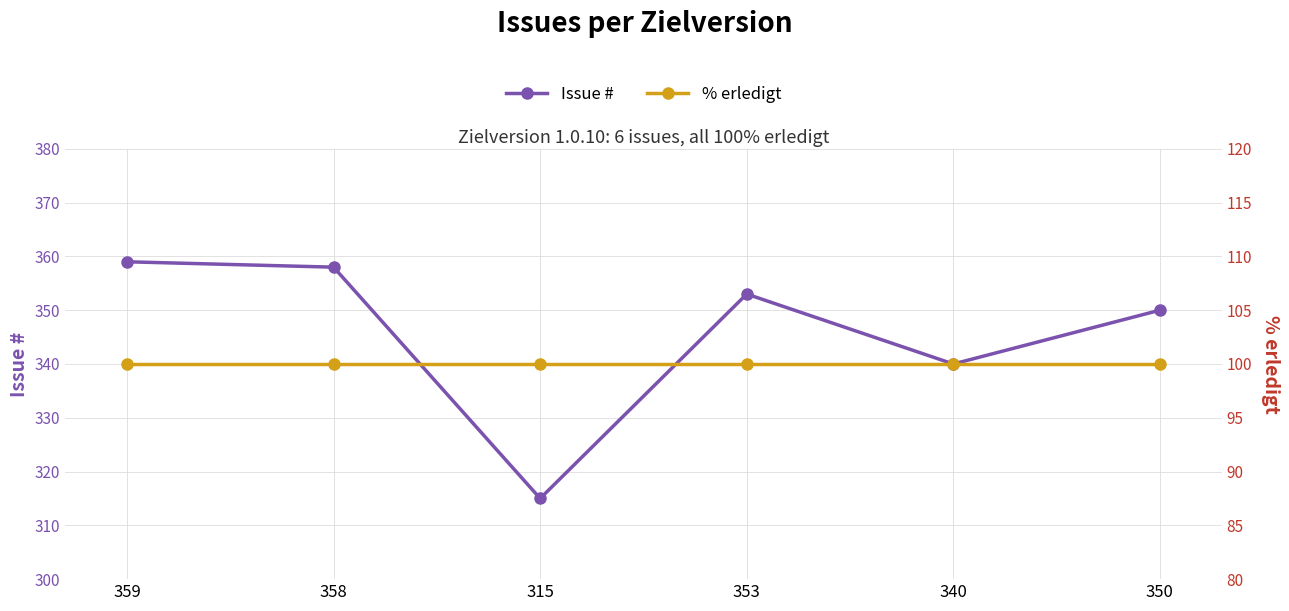

How many lines are shown in the chart?

2